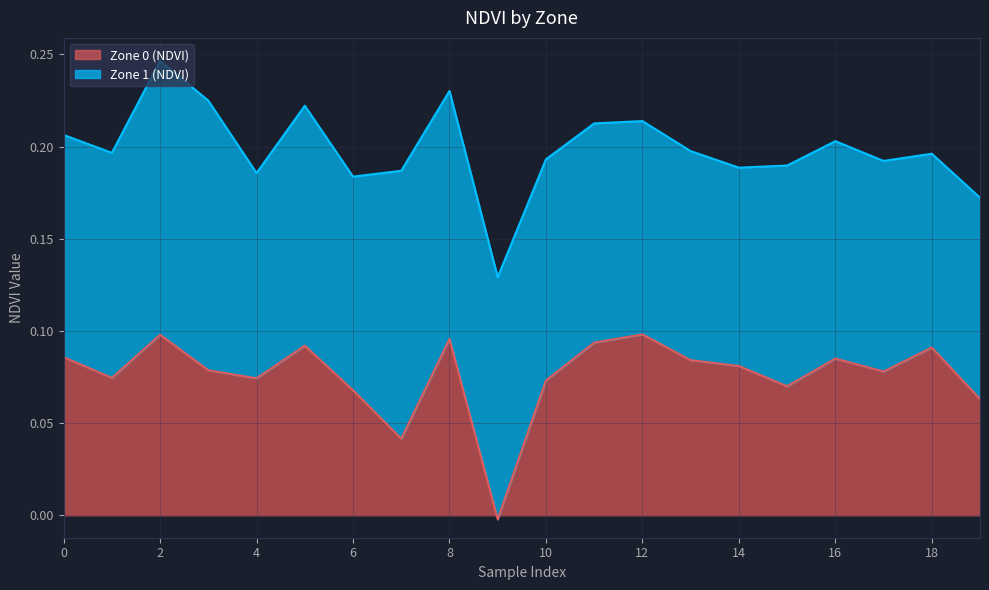

Between 17 and 7, which is larger?

17